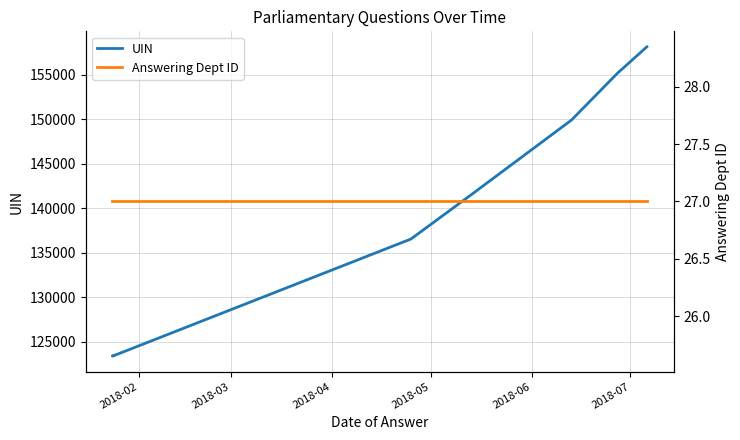

Reading left to right, list all the values displayed in this chart.

UIN: 123390	123389	123387	123385	123384	136549	141692	149928	155184	158165
Answering Dept ID: 27	27	27	27	27	27	27	27	27	27